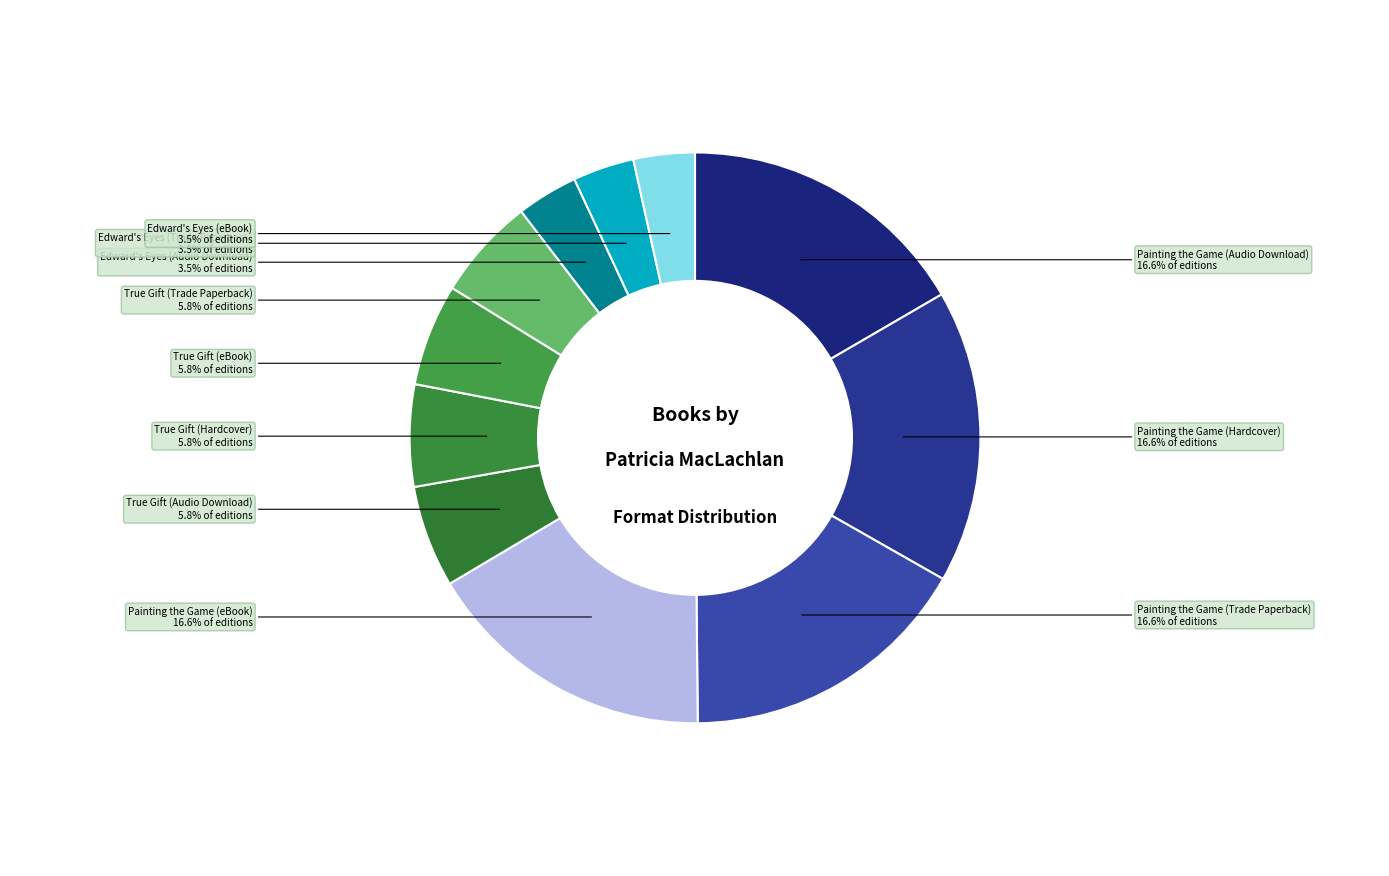

How many segments does this pie chart have?

11